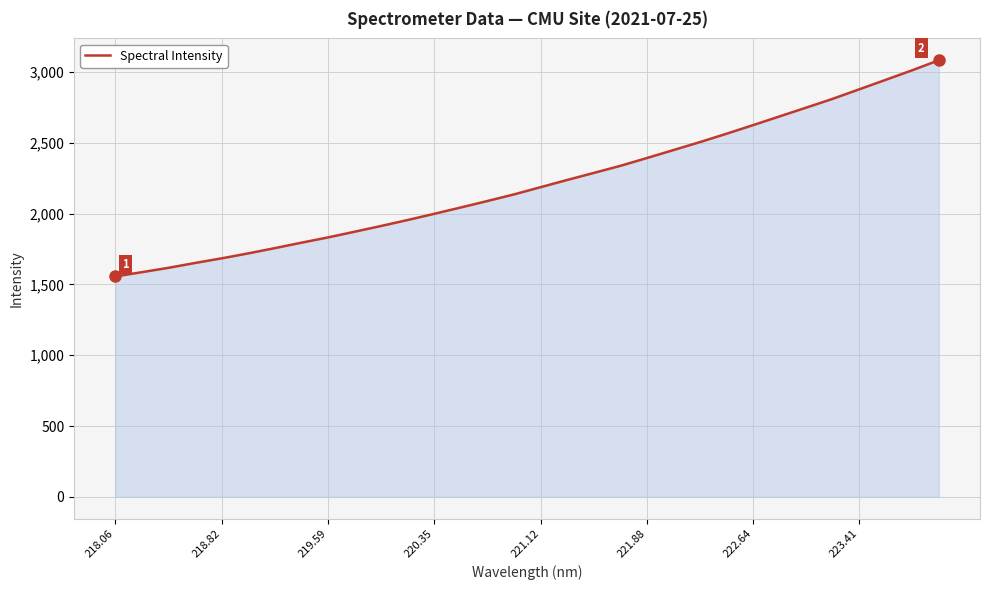

What is the minimum value shown in the chart?

1556.5